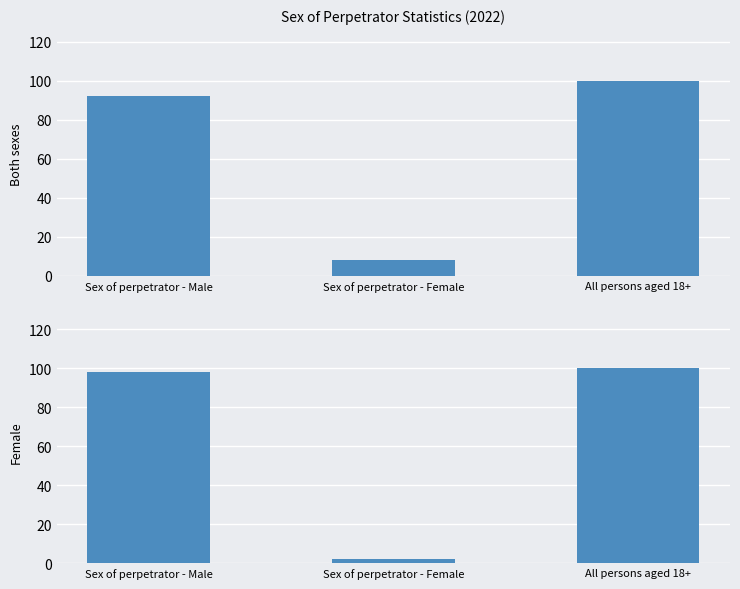

What is the difference between the maximum and second lowest values in the Both sexes series?

8